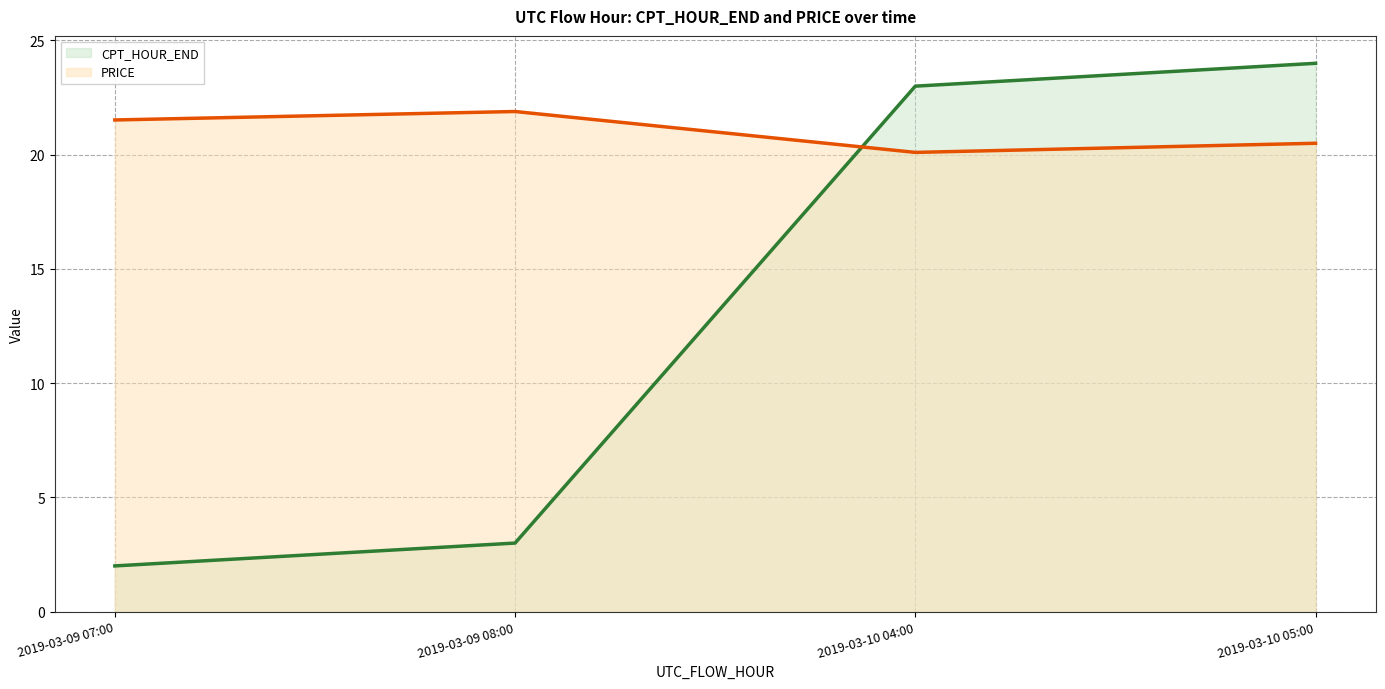

How many times do PRICE and CPT_HOUR_END cross each other?

1